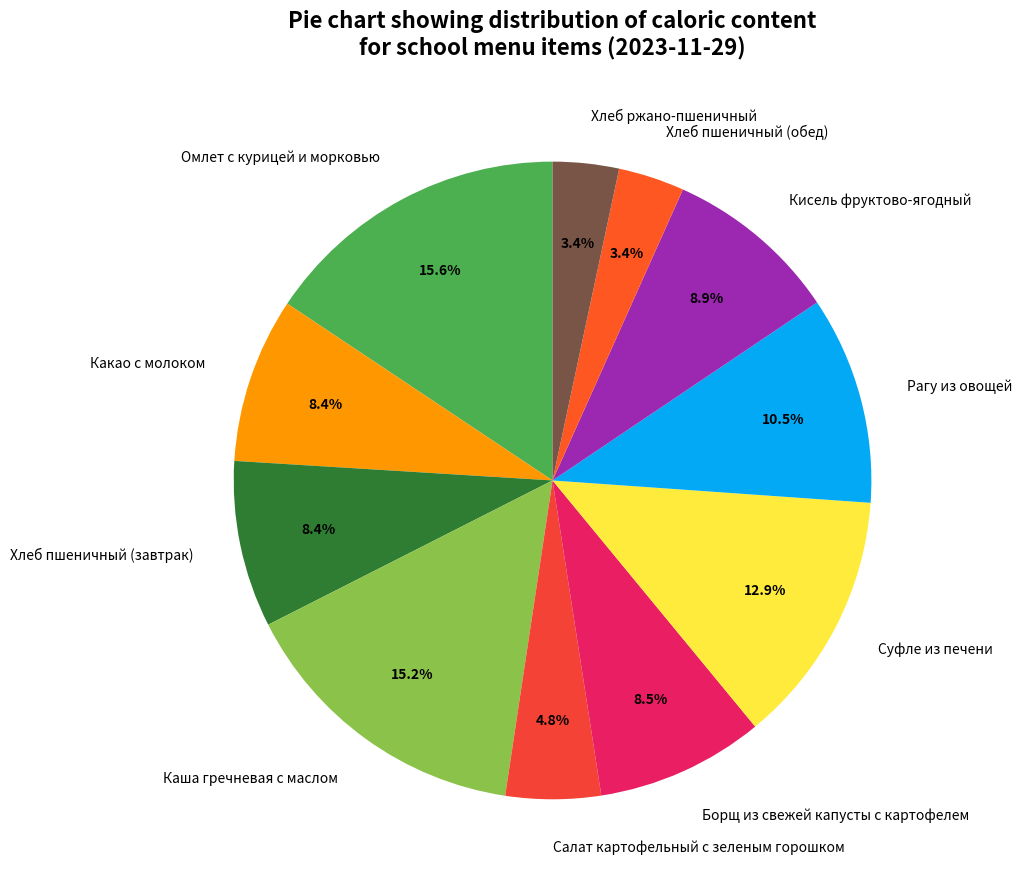

To the nearest percent, what is the difference between the largest and smallest slice percentages?

12%